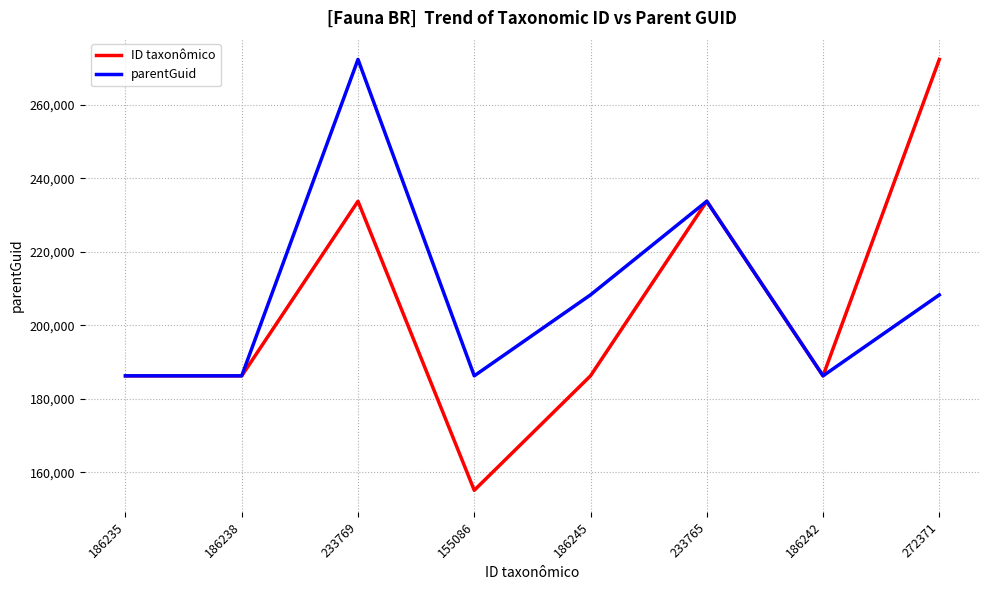

What is the sum of all ID taxonômico values?

1639951